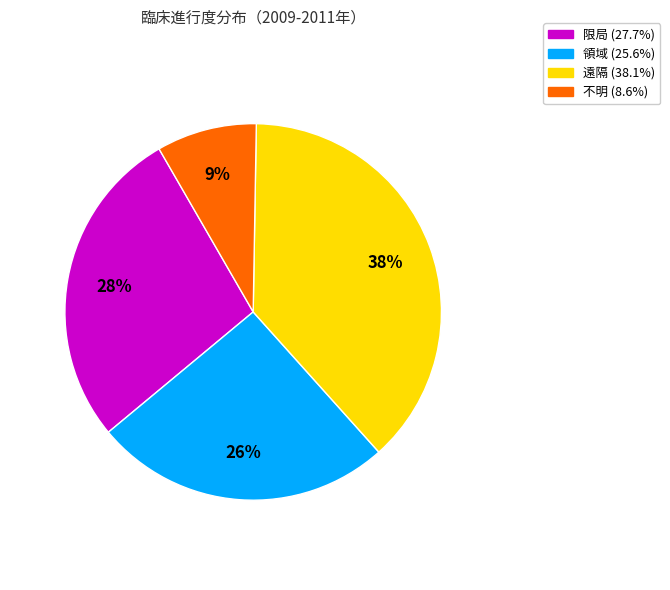

How many segments does this pie chart have?

4